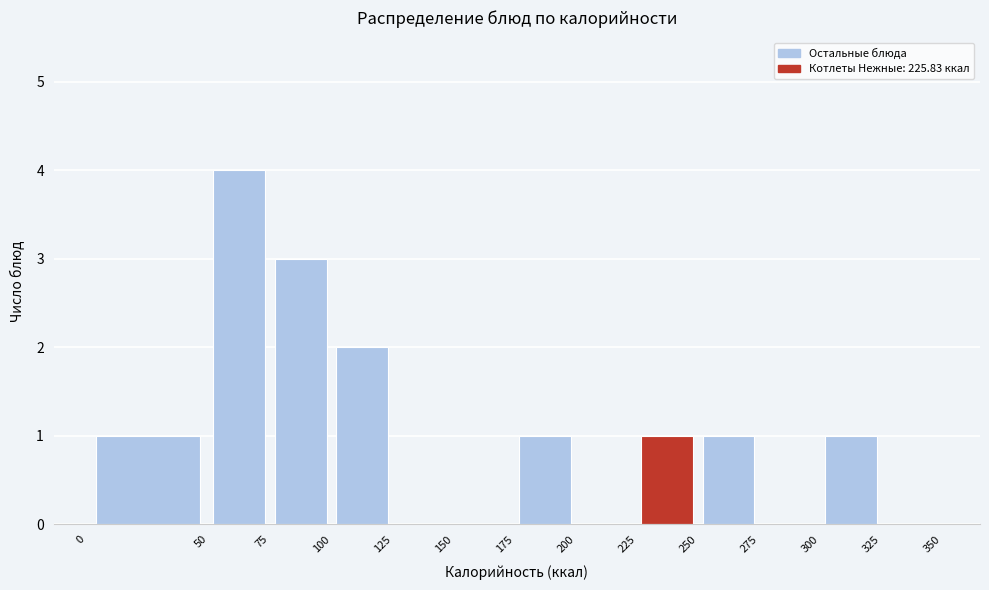

Reading left to right, list every bar in this chart as the range it spans on the x-axis followed by its height. The values are not printed on the chart, so give them approximately, as read against the axis.

0 to 50: 1
50 to 75: 4
75 to 100: 3
100 to 125: 2
125 to 150: 0
150 to 175: 0
175 to 200: 1
200 to 225: 0
225 to 250: 1
250 to 275: 1
275 to 300: 0
300 to 325: 1
325 to 350: 0